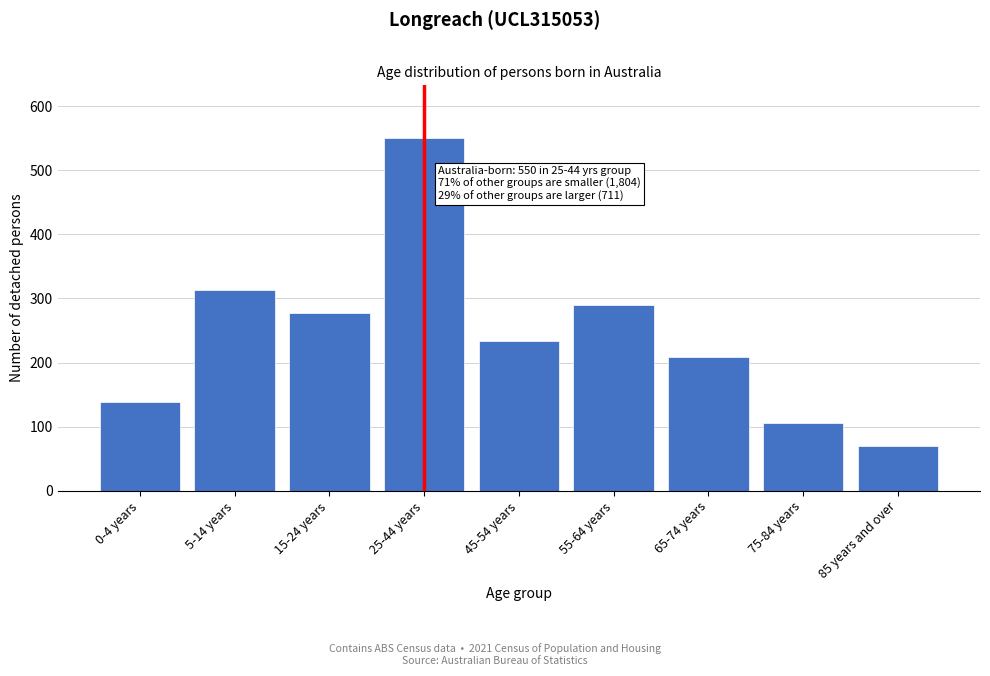

Reading right to left, what are all the values shown in this chart?

70	106	208	289	233	550	277	313	138